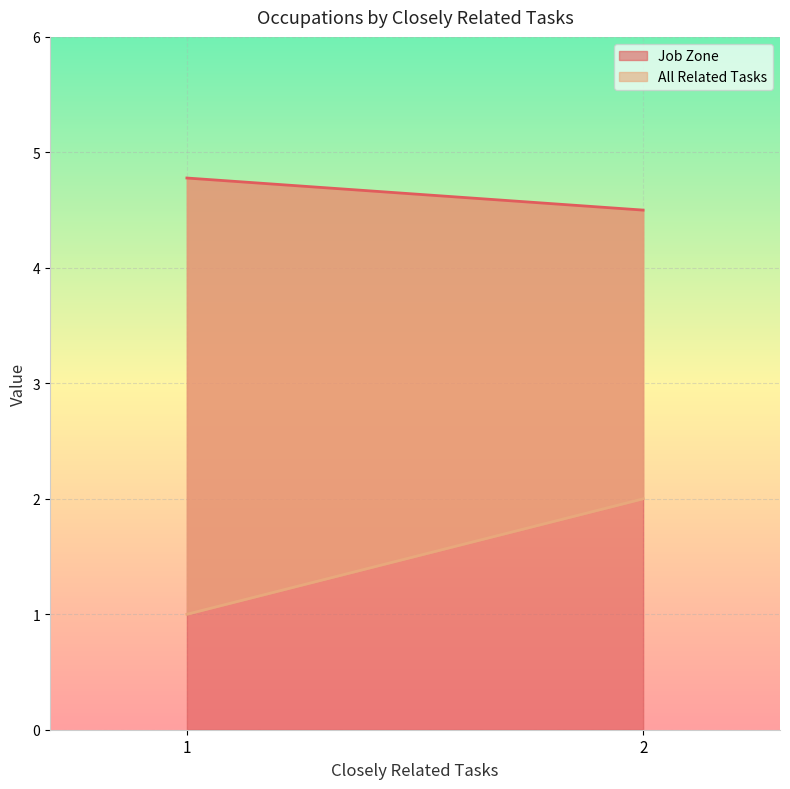

True or false: Job Zone and All Related Tasks cross at least once.

False